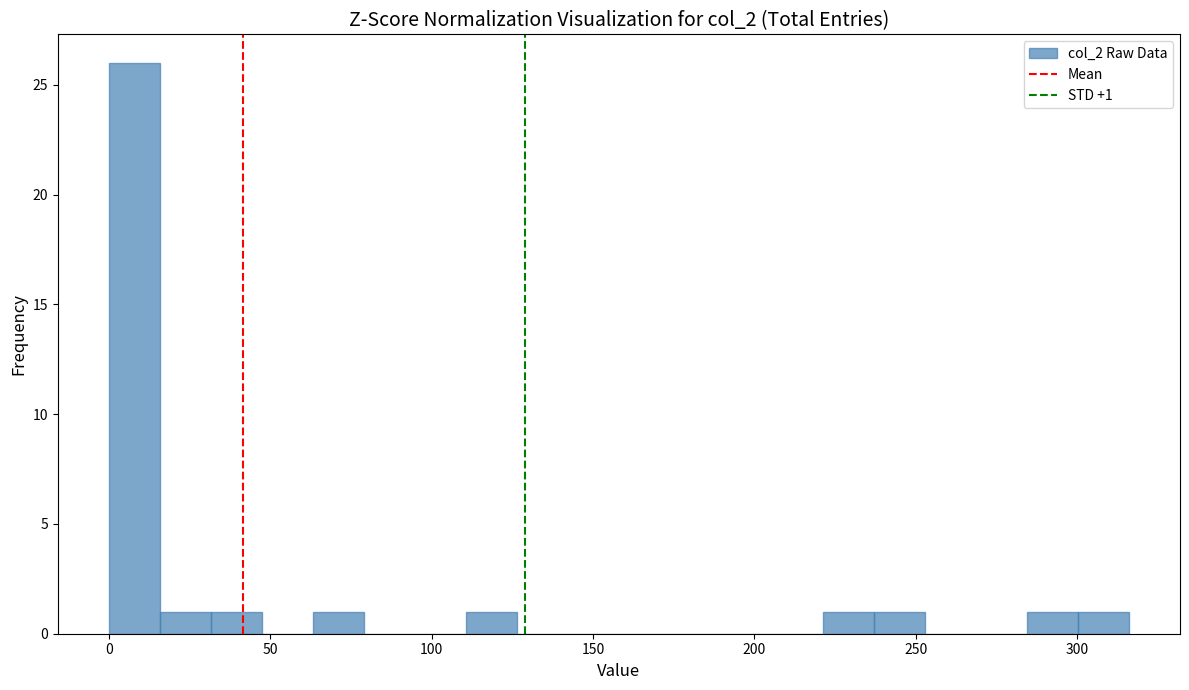

Read against the x-axis, roughly where is the centre of the tallest bar?

10